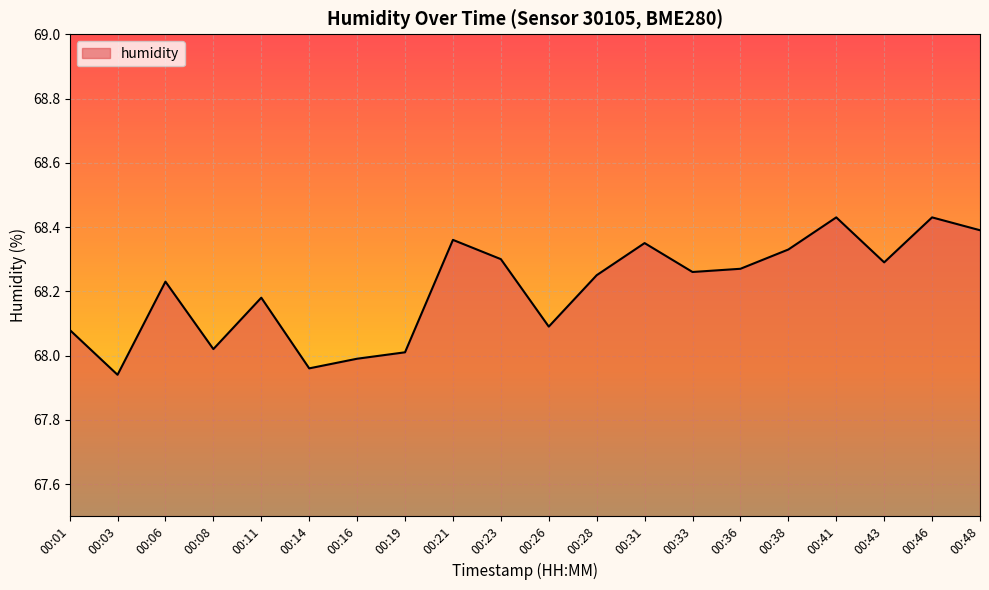

The value at 00:14 is 68.0. True or false?

True